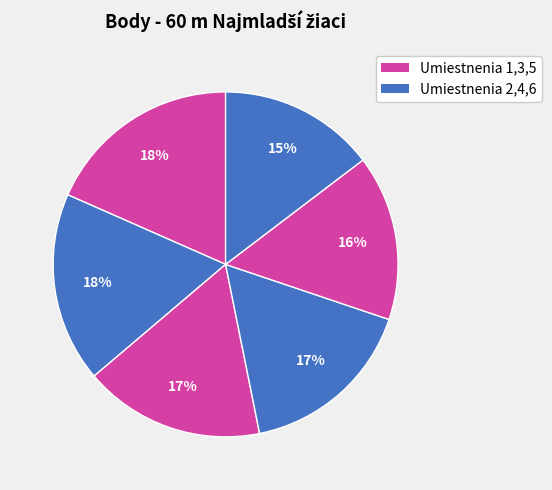

How many slices are in this pie chart?

6